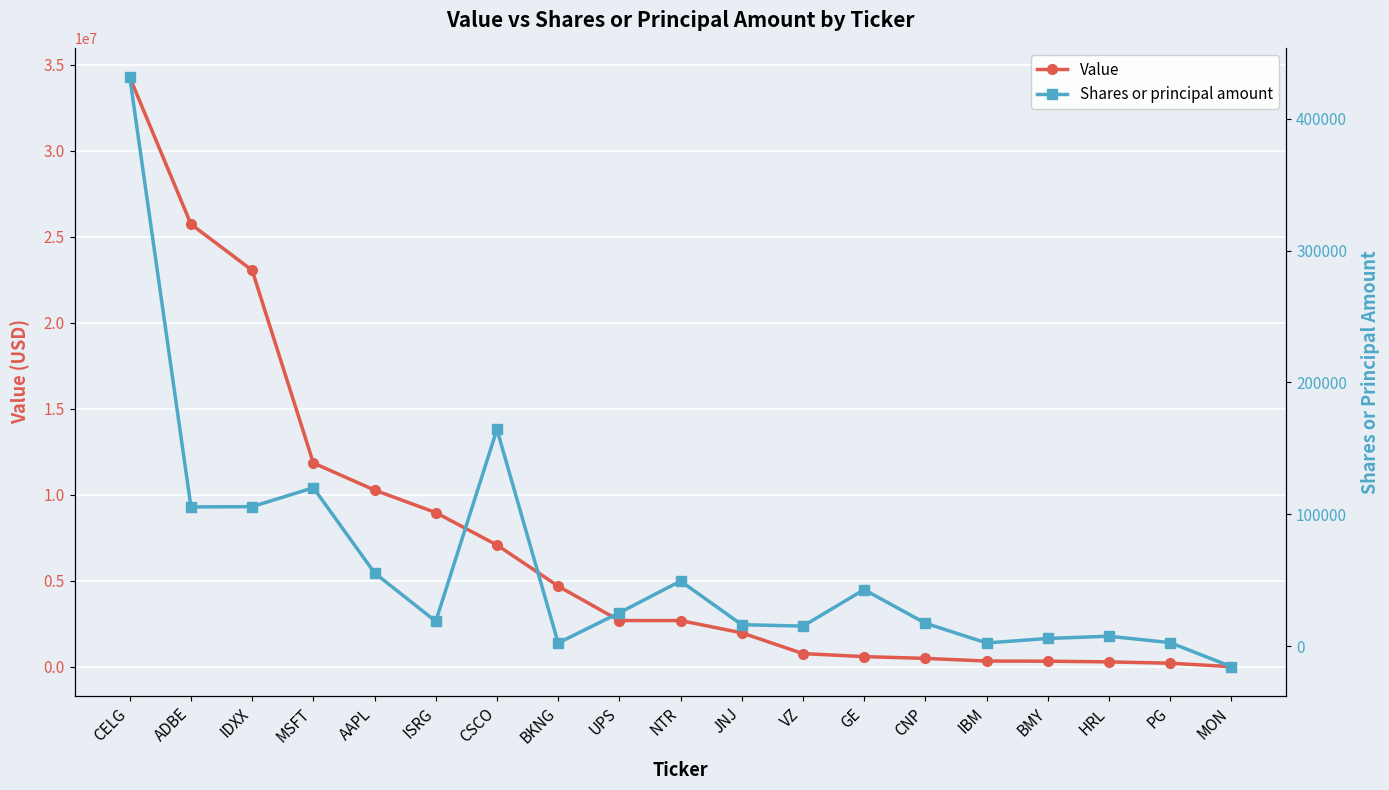

Between BKNG and CNP, which series saw the biggest shift?

Value